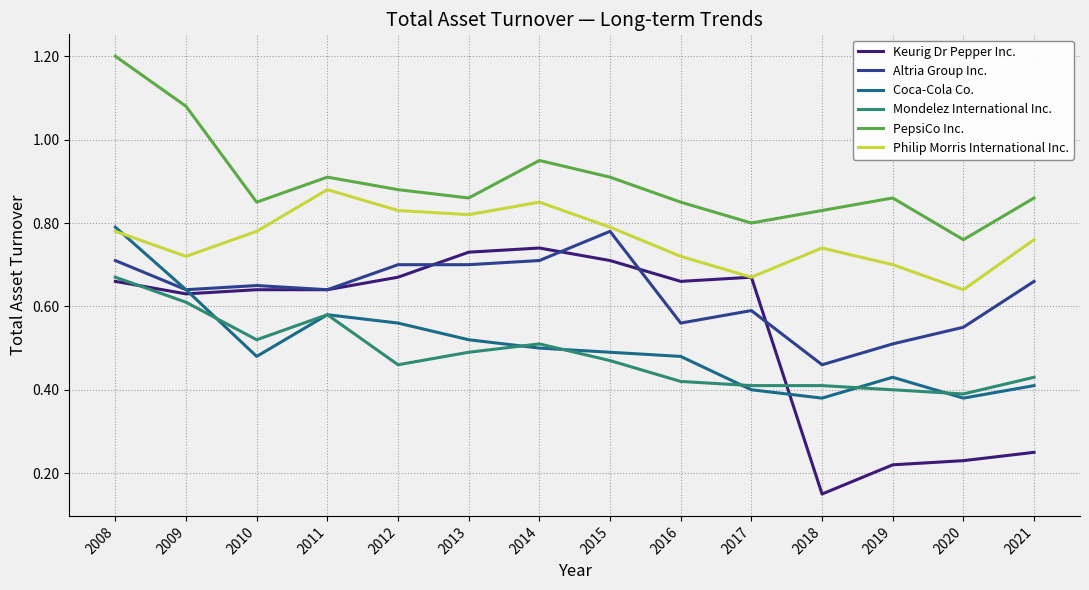

Which series has the widest spread of values?

Keurig Dr Pepper Inc.